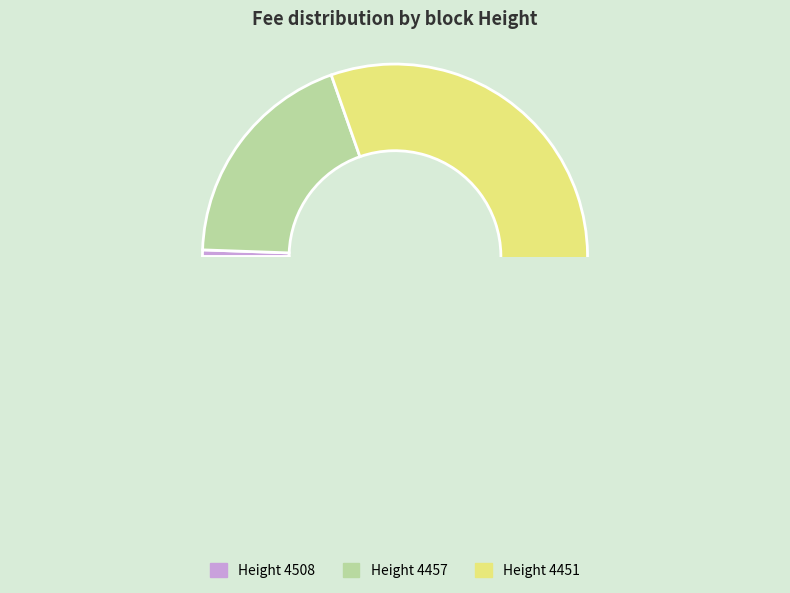

Which has a higher value, 4457 or 4451?

4451